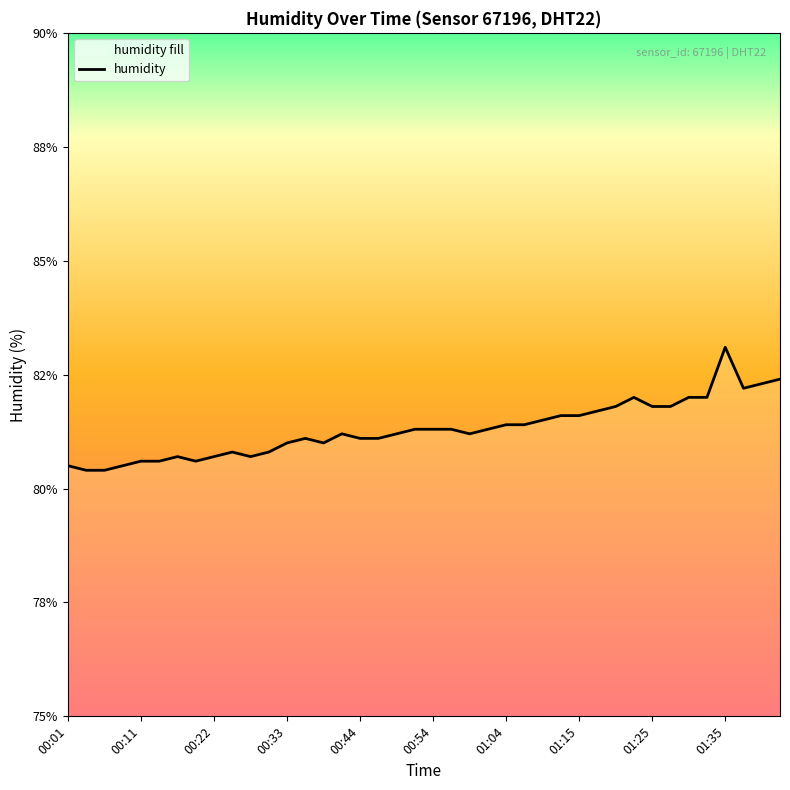

True or false: the data has more than 0 interior local peaks.

True